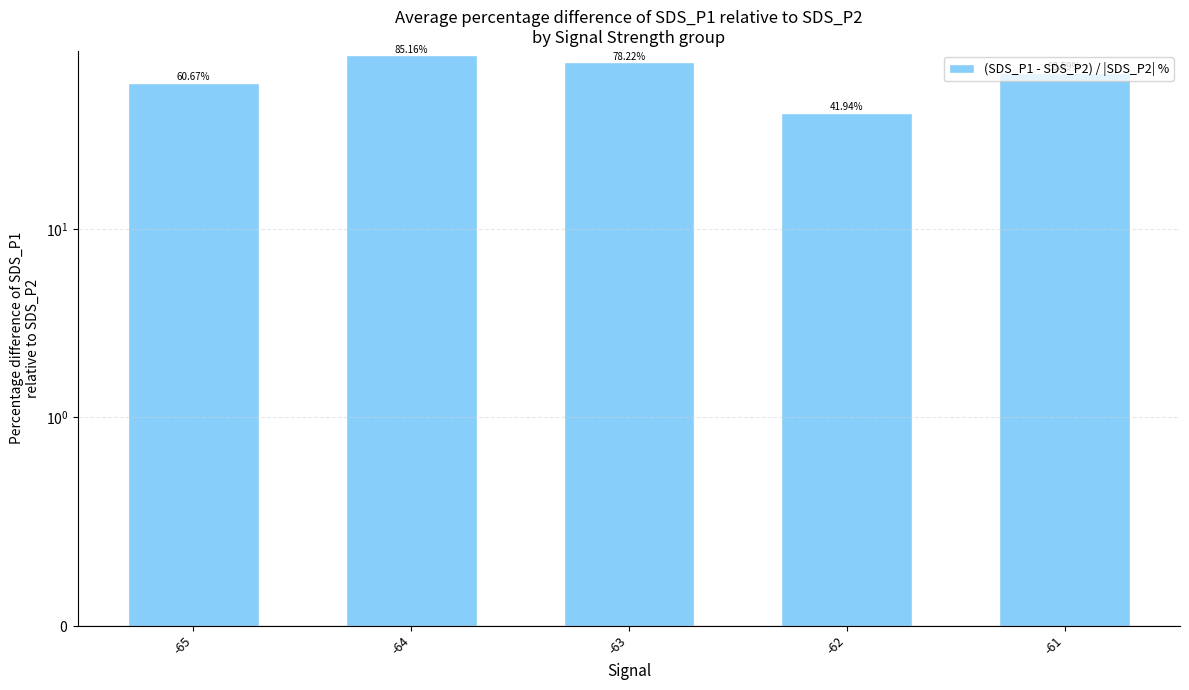

What value does the data have at -62?

41.9